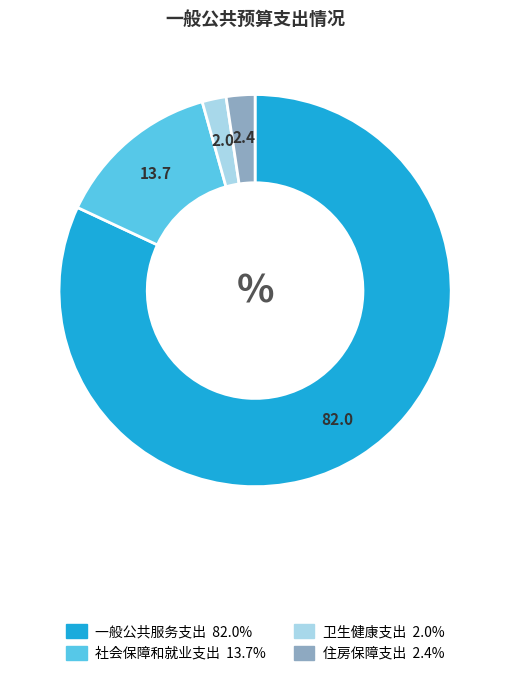

Combined, do 一般公共服务支出 and 住房保障支出 account for over 50%?

Yes